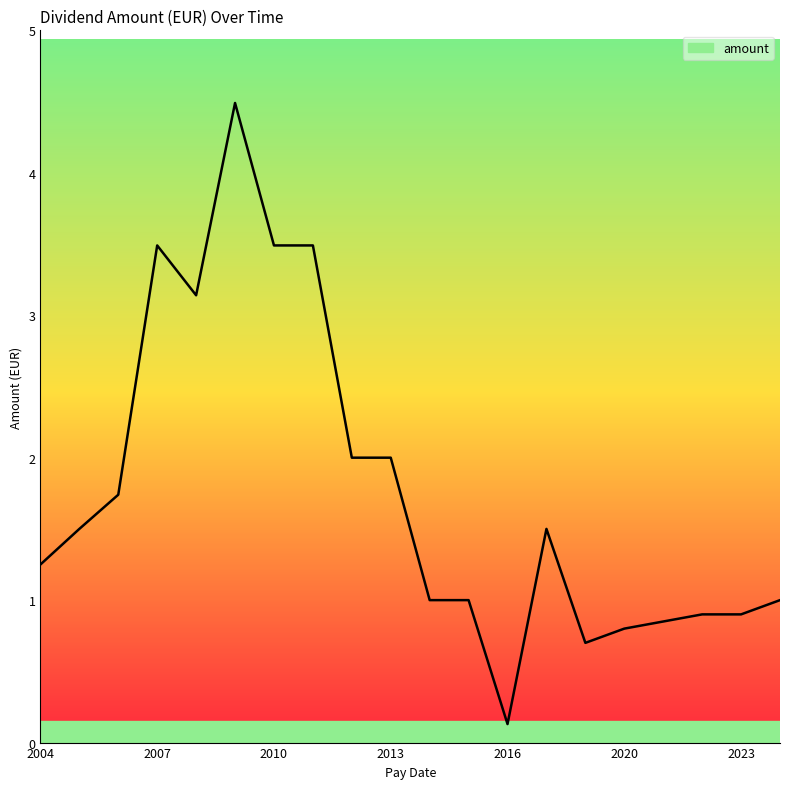

What is the difference between the maximum and minimum values?

4.4